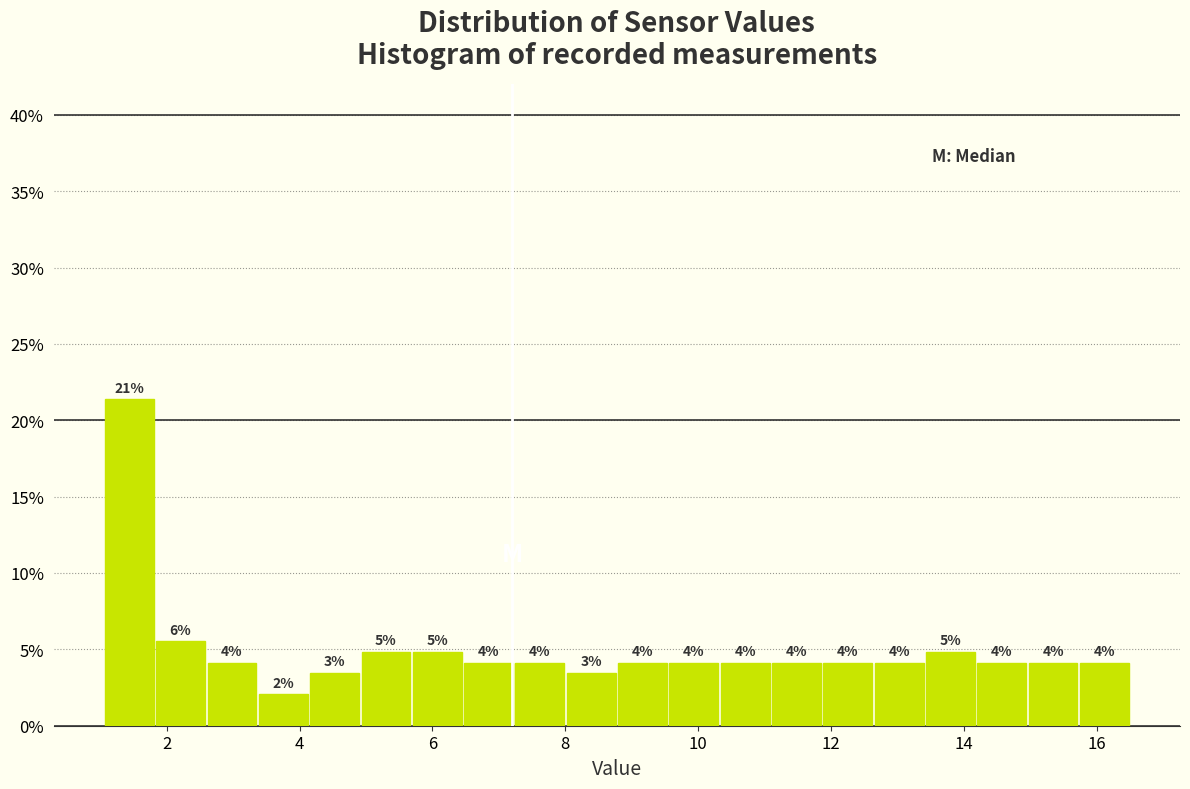

Around what value on the x-axis is the tallest bar? Give the approximate position of its centre, as read against the axis.

1.4